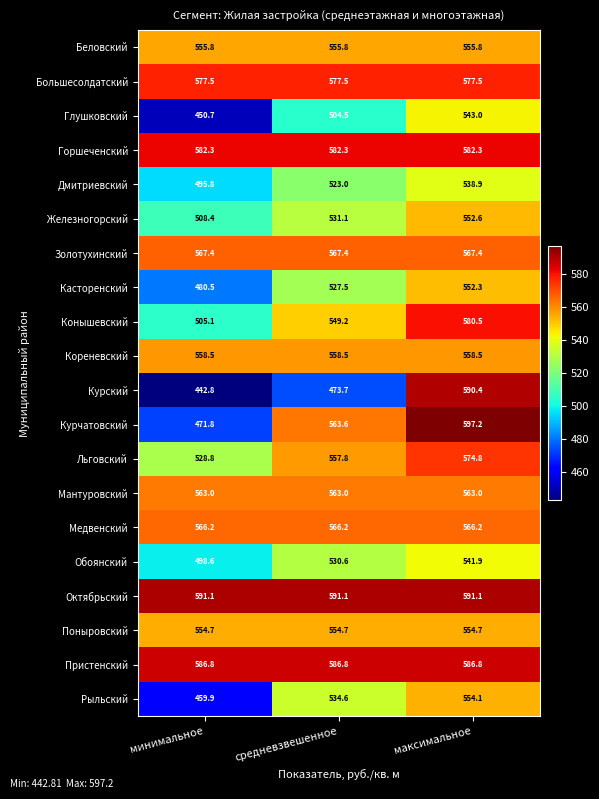

At which category is the sum across all series the highest?

максимальное